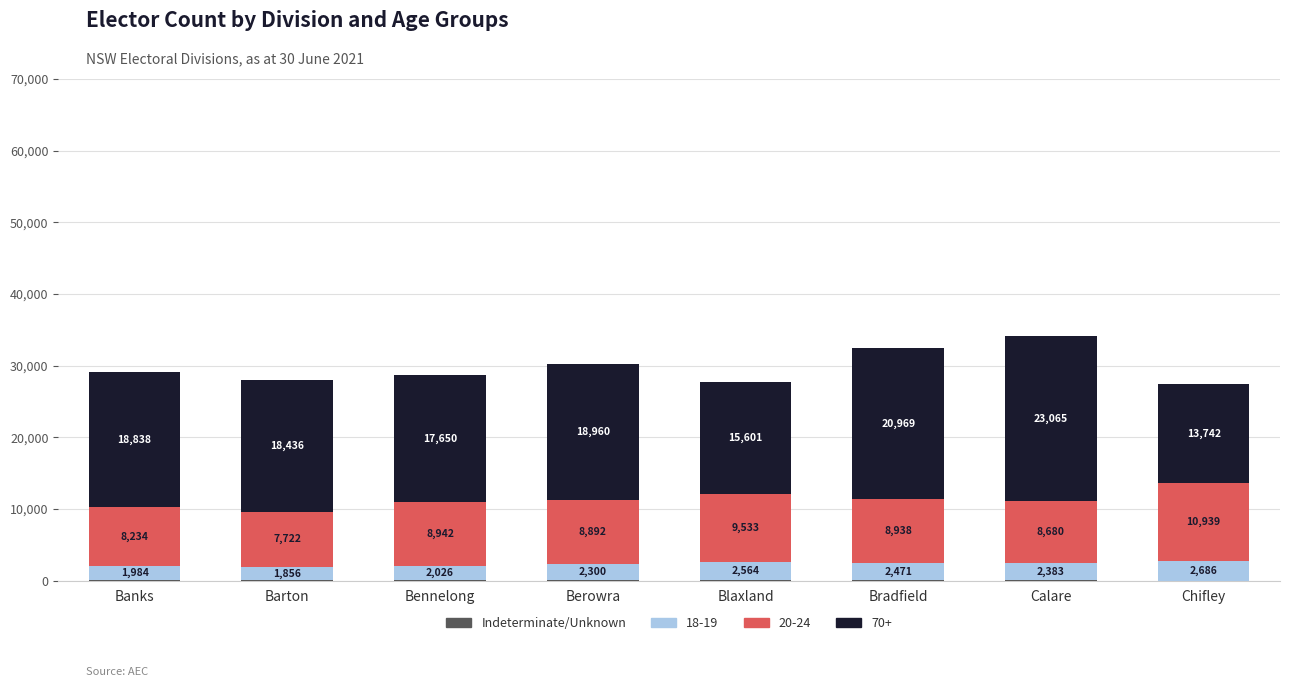

What is the total value across all series at Barton?

28055